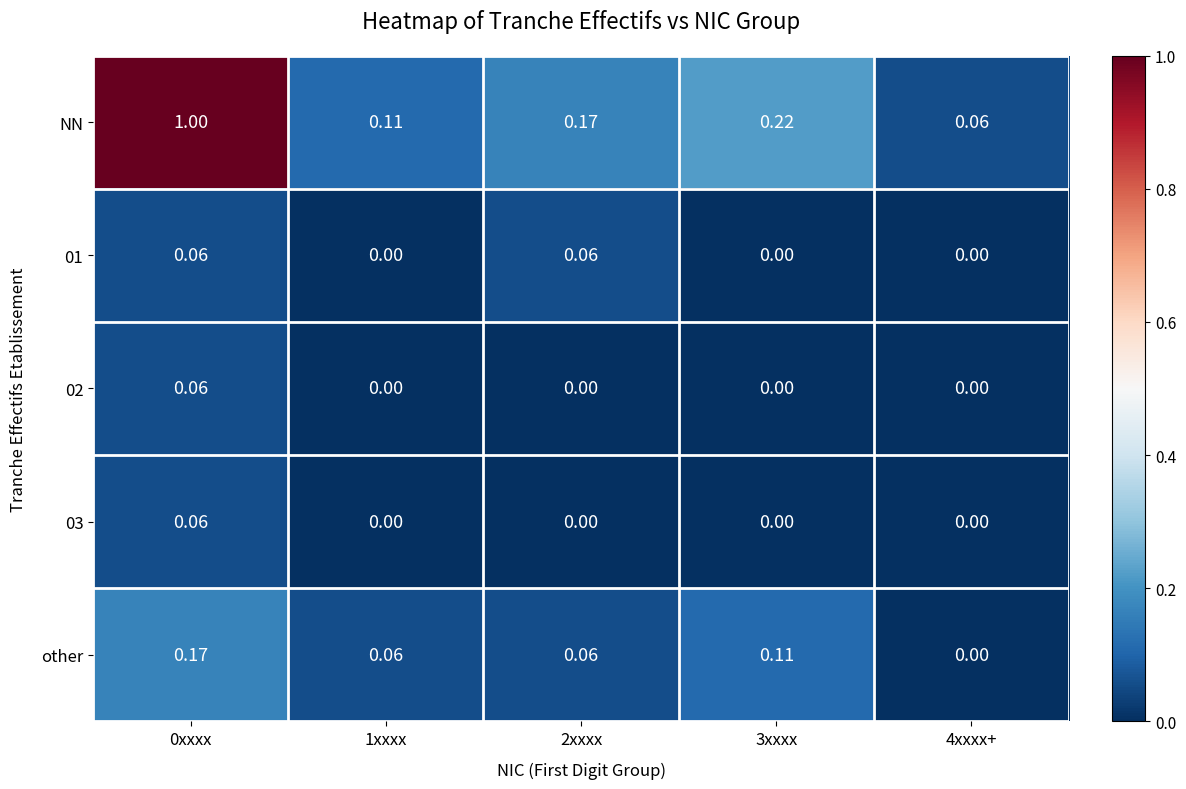

Which series has the largest total across all categories?

NN